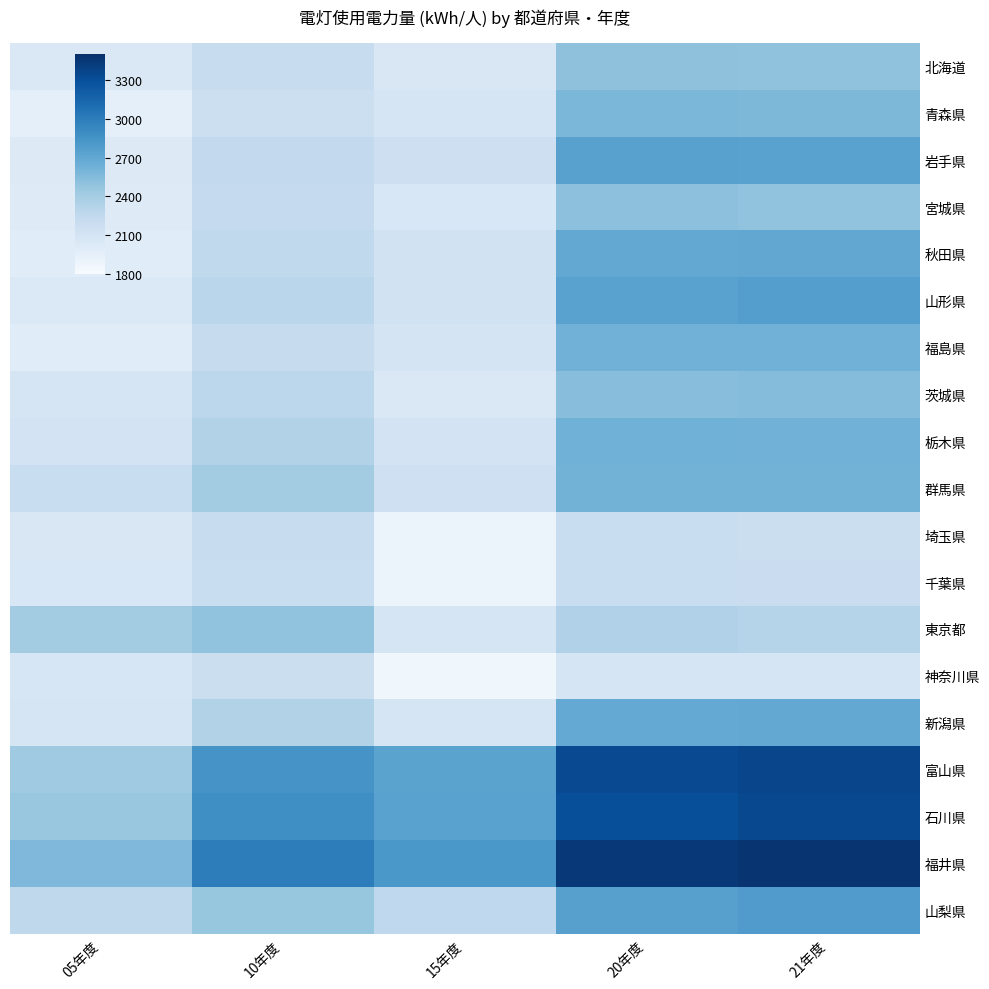

Which label corresponds to the largest value in the chart?

21年度